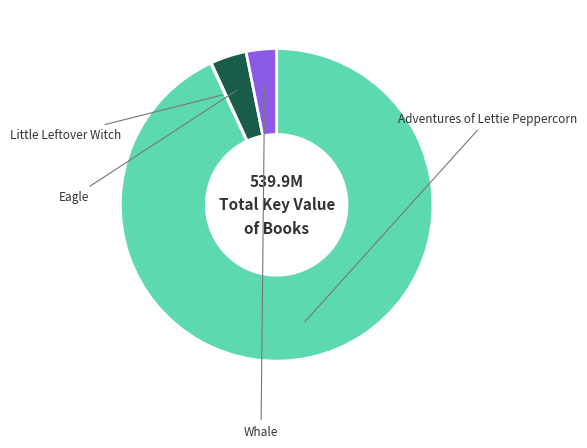

What percentage is the Eagle slice, to the nearest percent?

4%